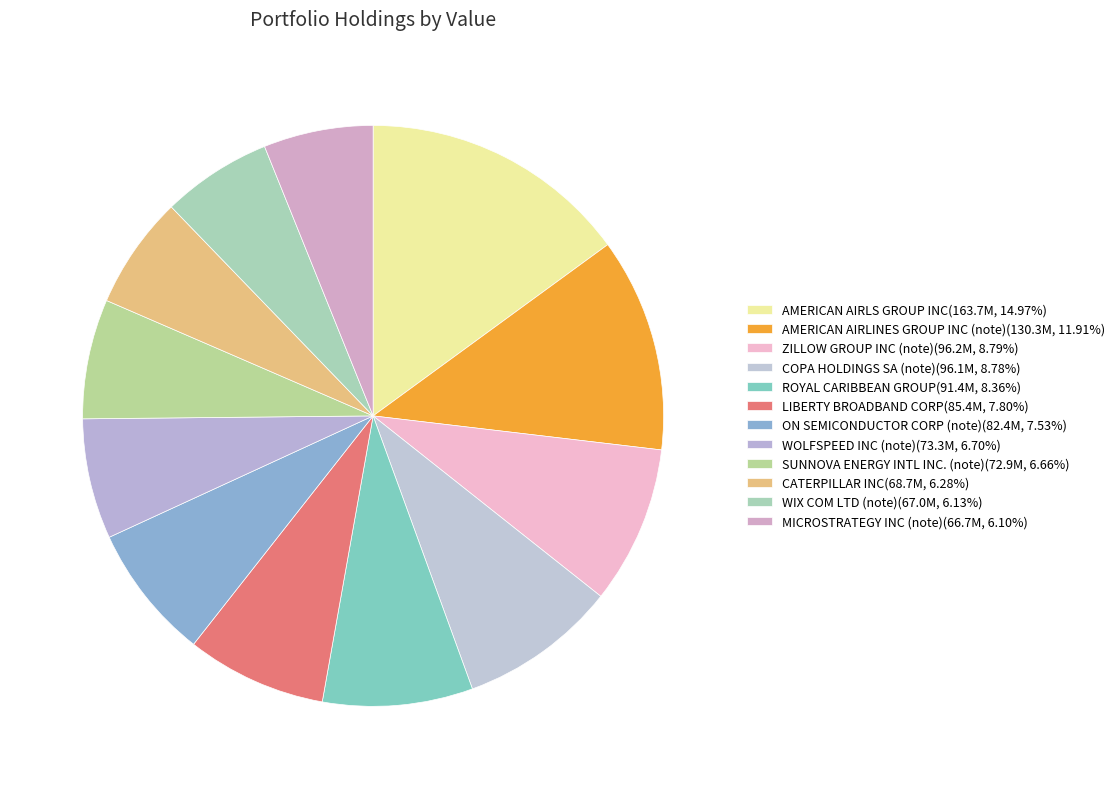

What is the total percentage of COPA HOLDINGS SA (note) and WOLFSPEED INC (note)?

15.5%